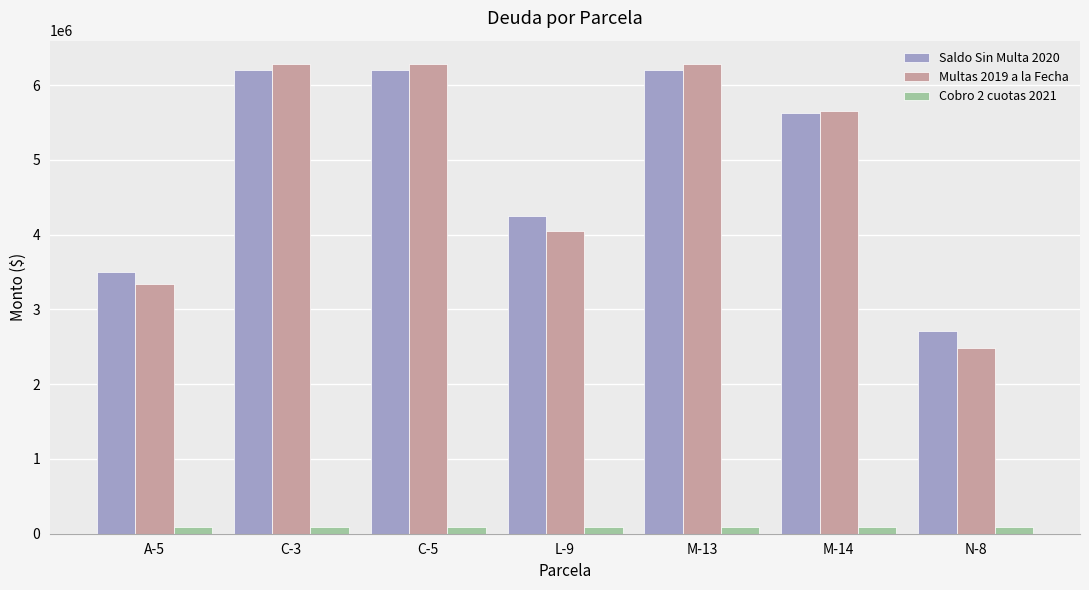

What is the sum of the Cobro 2 cuotas 2021 values at N-8 and A-5?

186000